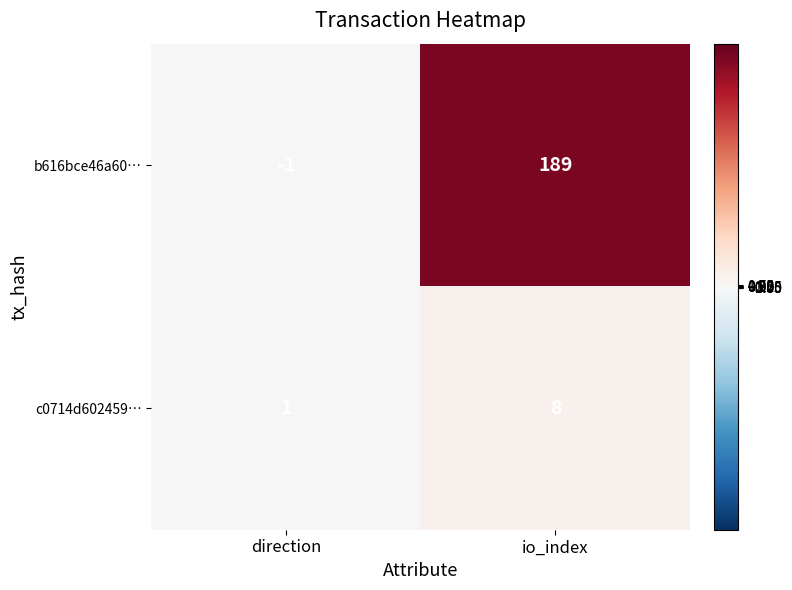

Is it true that c0714d602459… equals 8 at io_index?

True